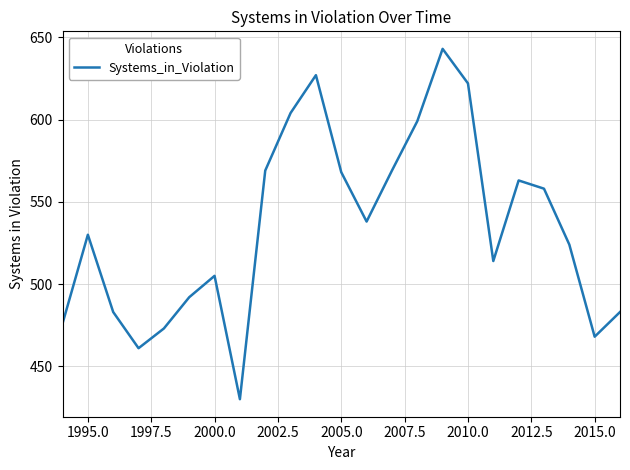

What is the difference between the second highest and minimum values?

197